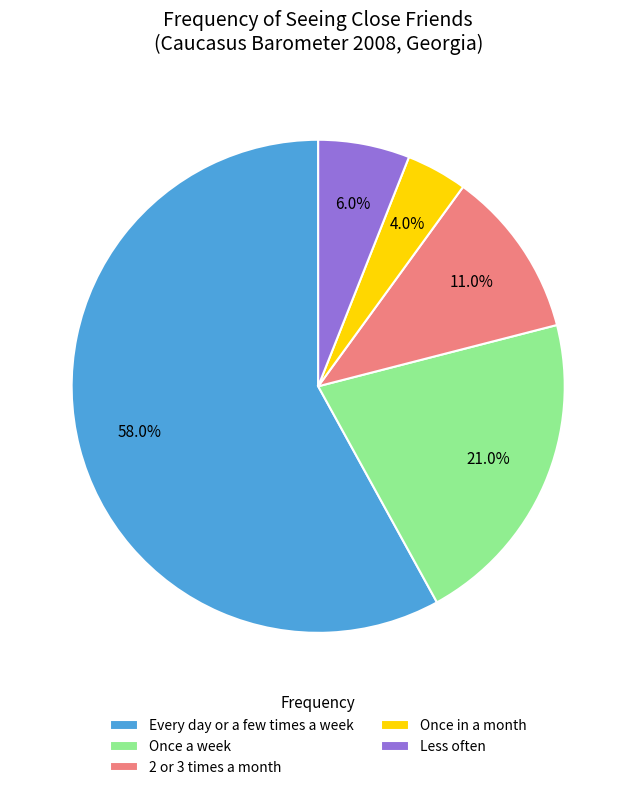

Which category has the biggest portion of the pie?

Every day or a few times a week